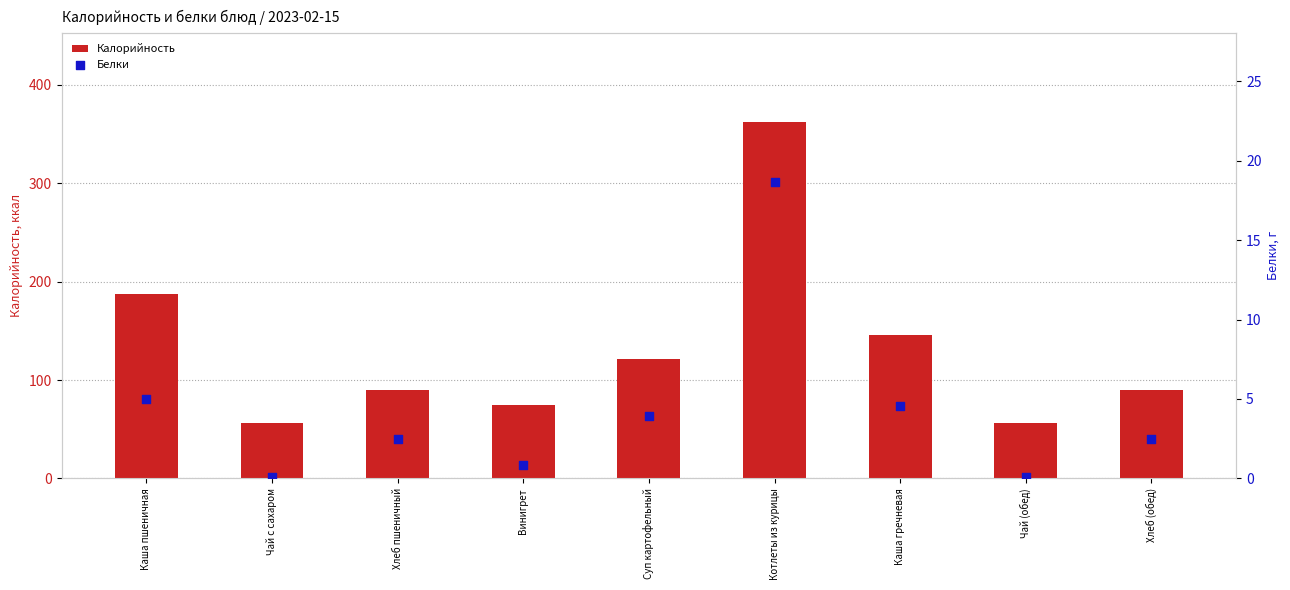

Is the value of Калорийность at Котлеты из курицы greater than the value of Белки at Чай (обед)?

Yes